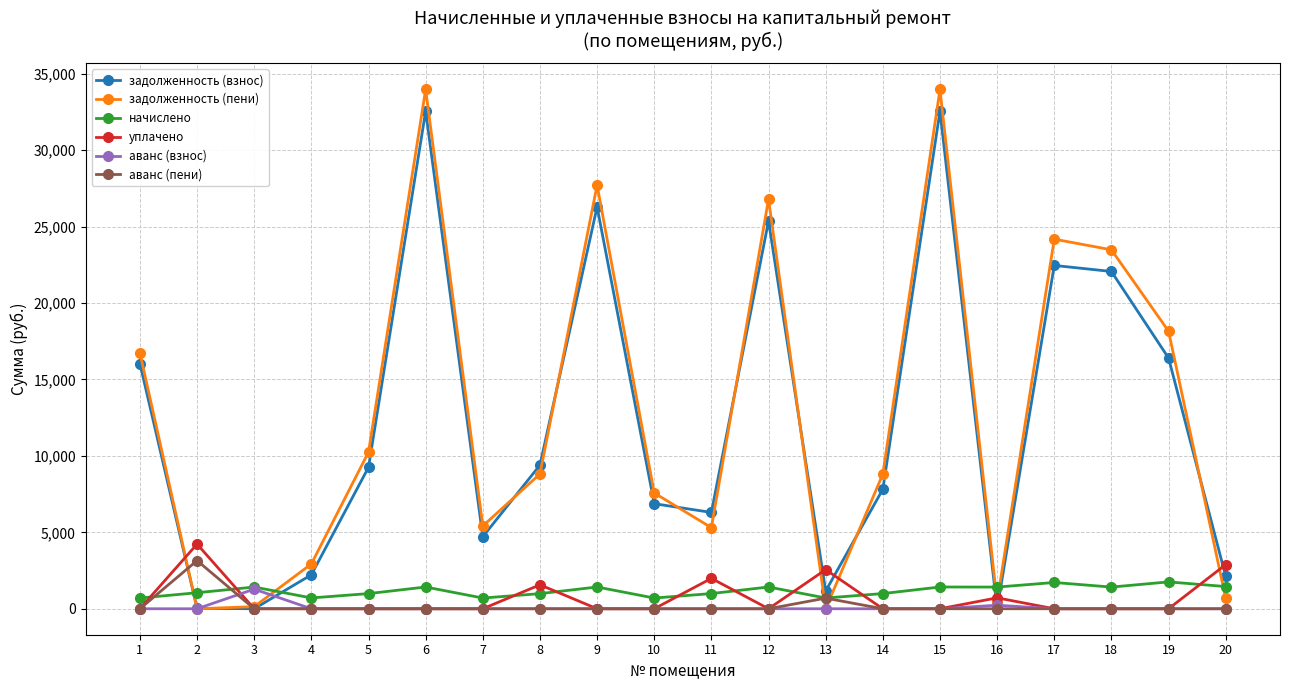

What is the difference between the задолженность (взнос) values at 6 and 5?

23295.7